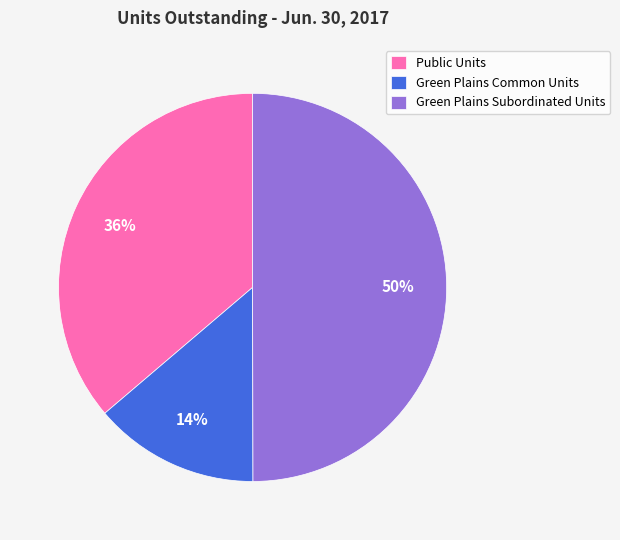

Does Public Units represent more than half of the total?

No